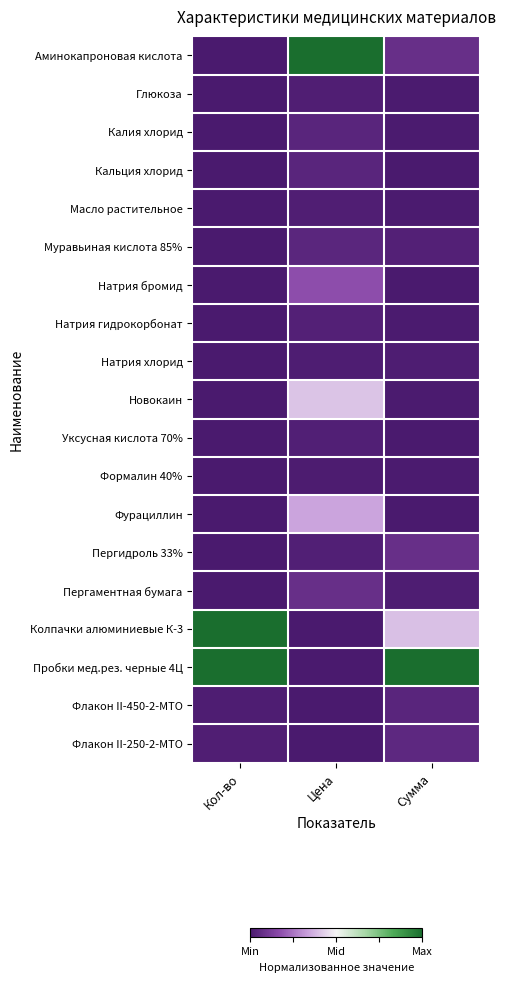

At which category is the sum across all series the highest?

Цена